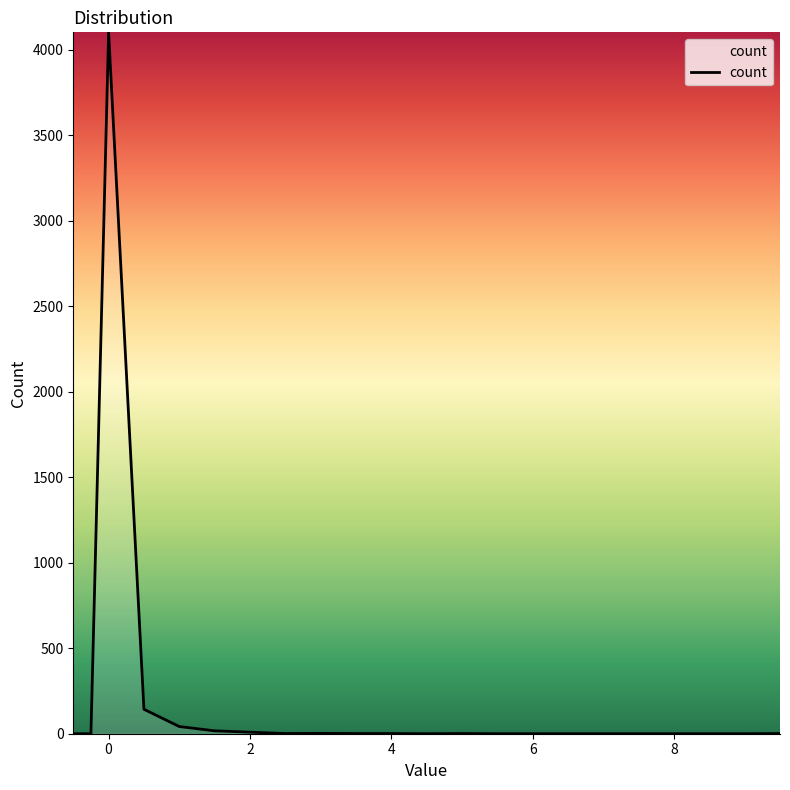

True or false: the data has more than 0 interior local peaks.

True